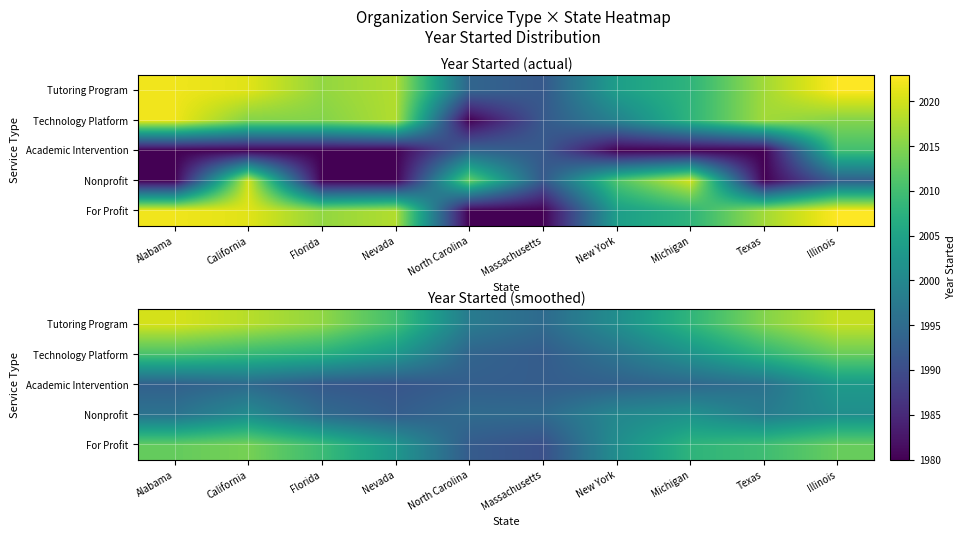

What is the average value of the Academic Intervention series?

1994.4